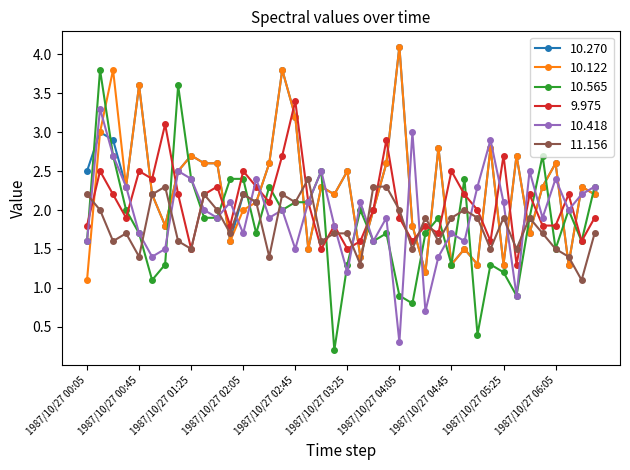

What is the value of the 10.122 point at the 31st from the left?

1.3